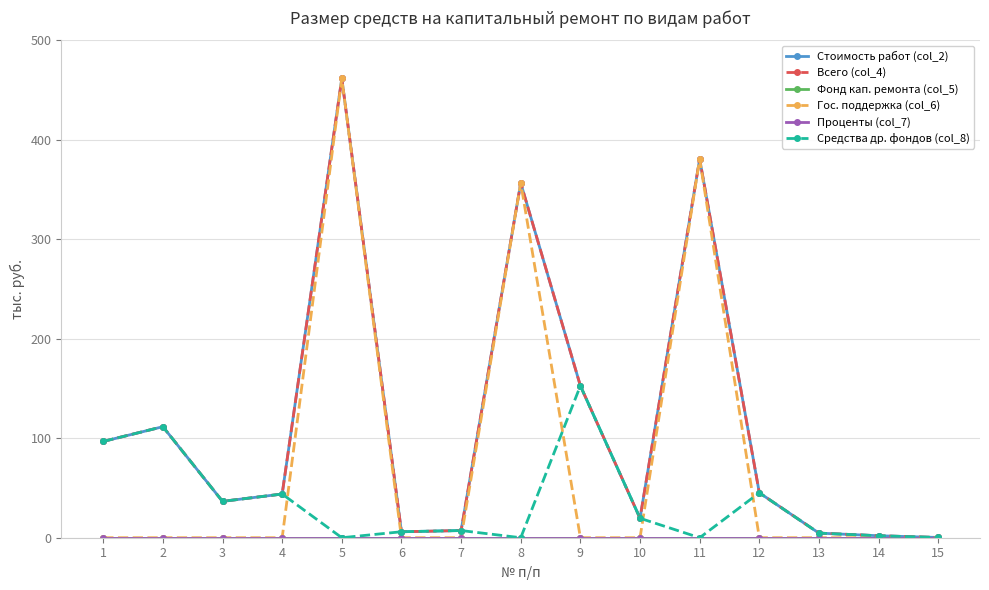

True or false: Всего (col_4) and Средства др. фондов (col_8) cross at least once.

False